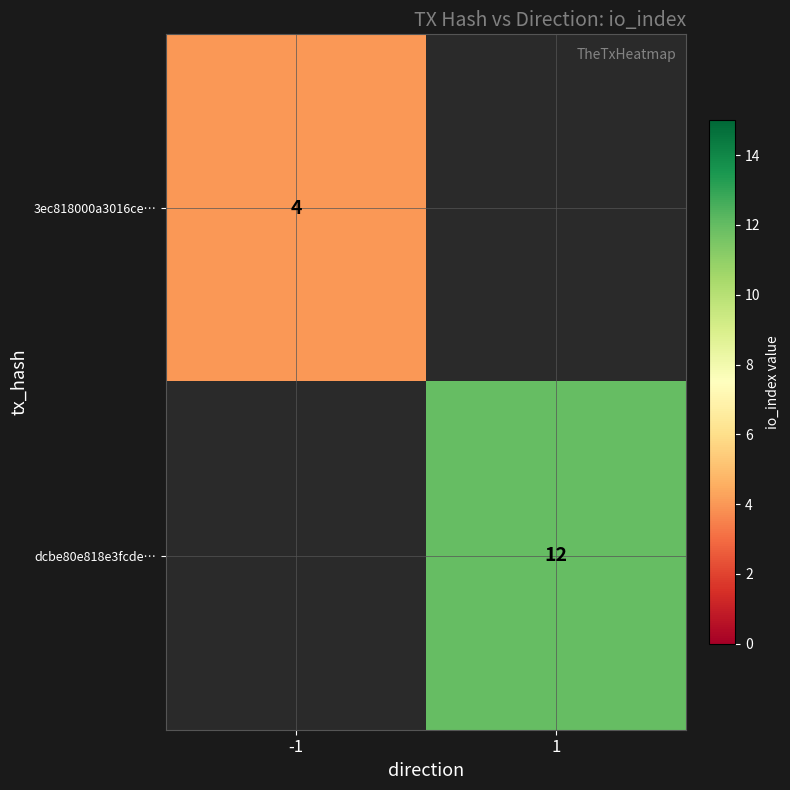

The value of 3ec818000a3016ce… at -1 is 2. True or false?

False